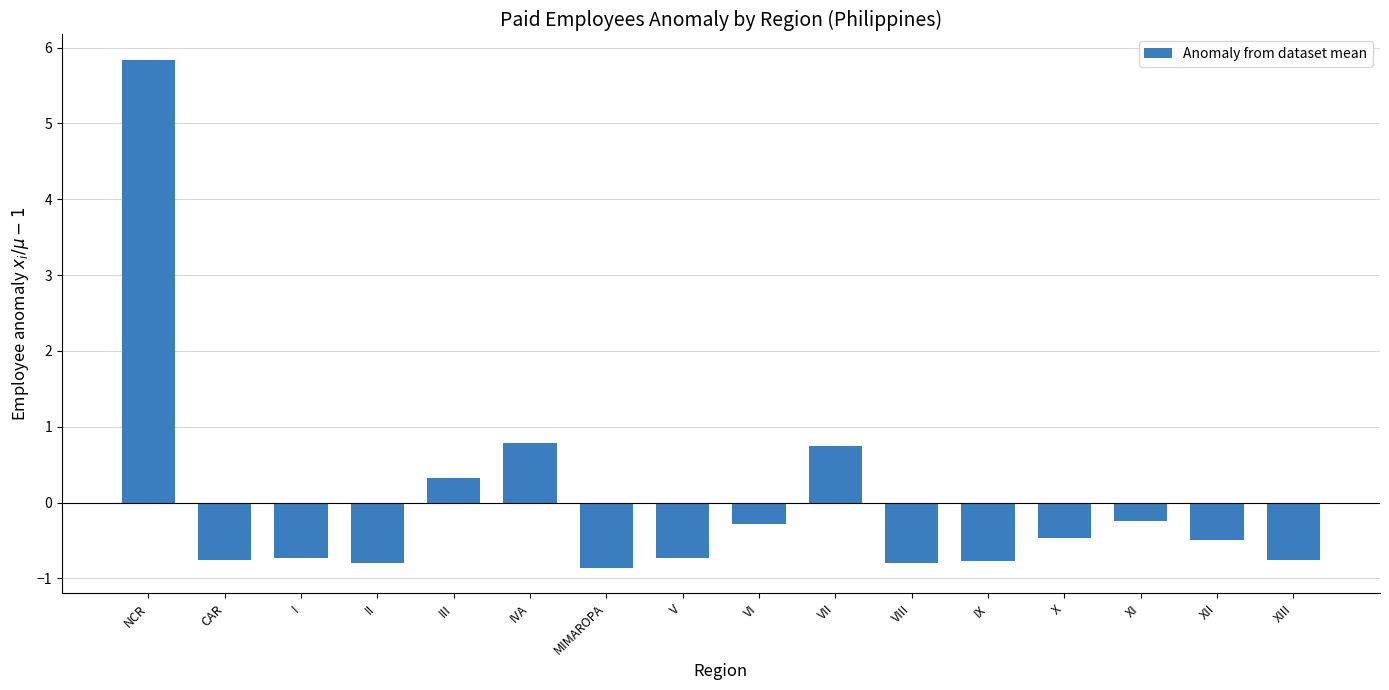

What position from the right is VI?

8